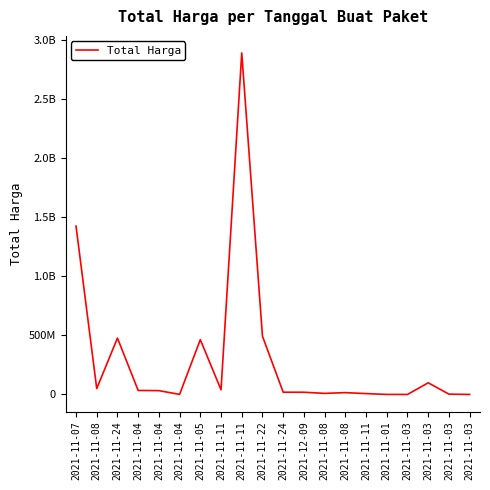

The chart shows a value of 32552773 at 2021-12-09. True or false?

False